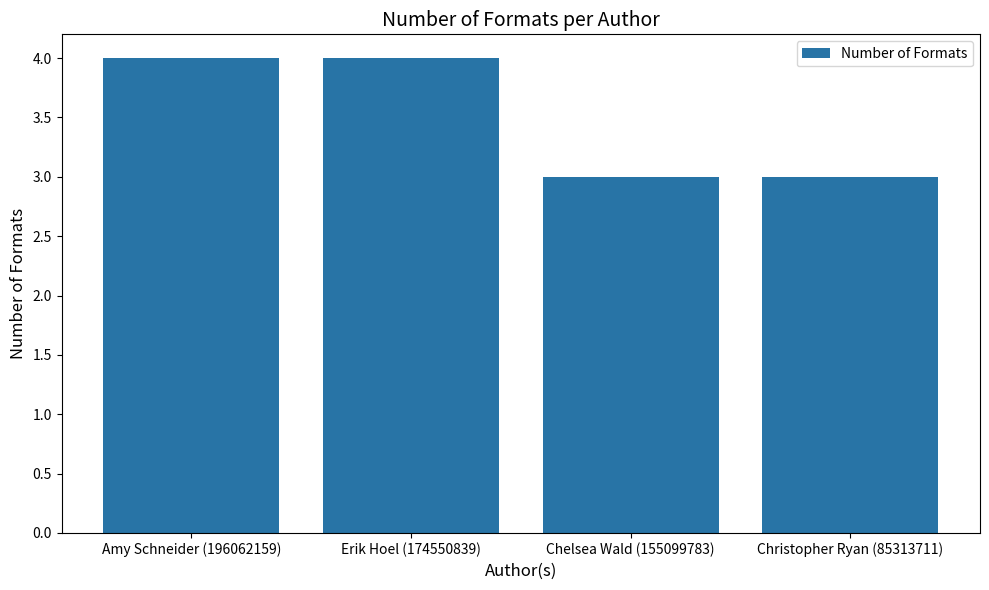

What is the smallest value displayed?

3